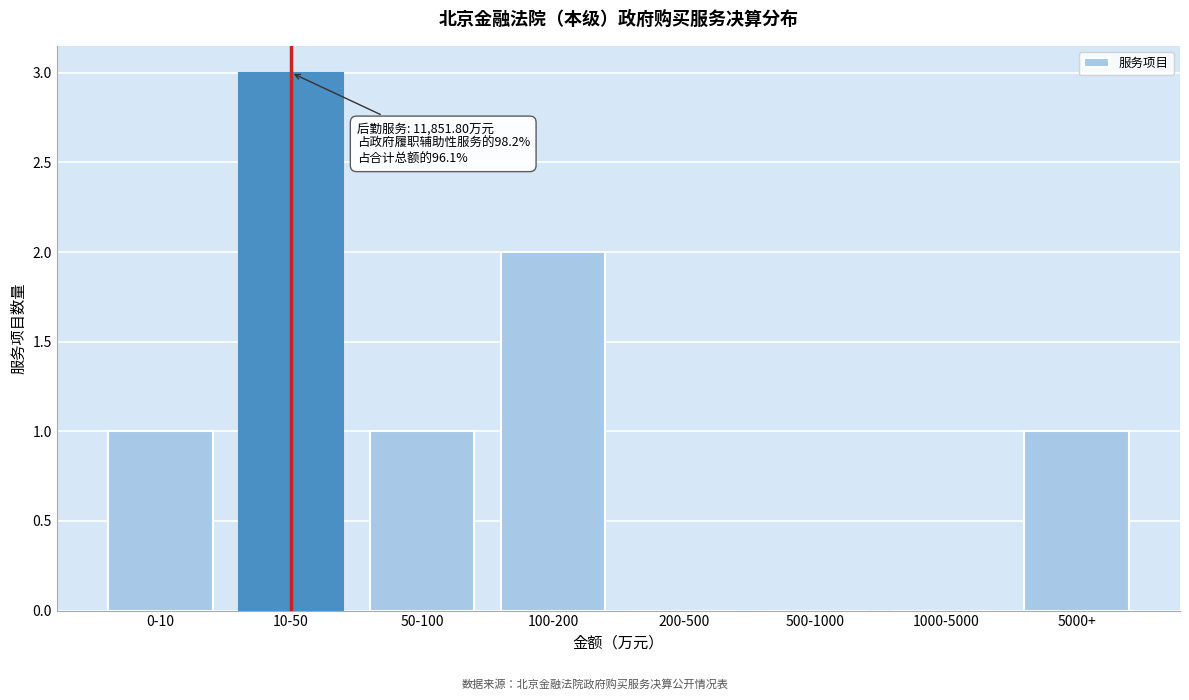

Reading left to right, extract all data points from this chart.

0-10=1	10-50=3	50-100=1	100-200=2	200-500=0	500-1000=0	1000-5000=0	5000+=1